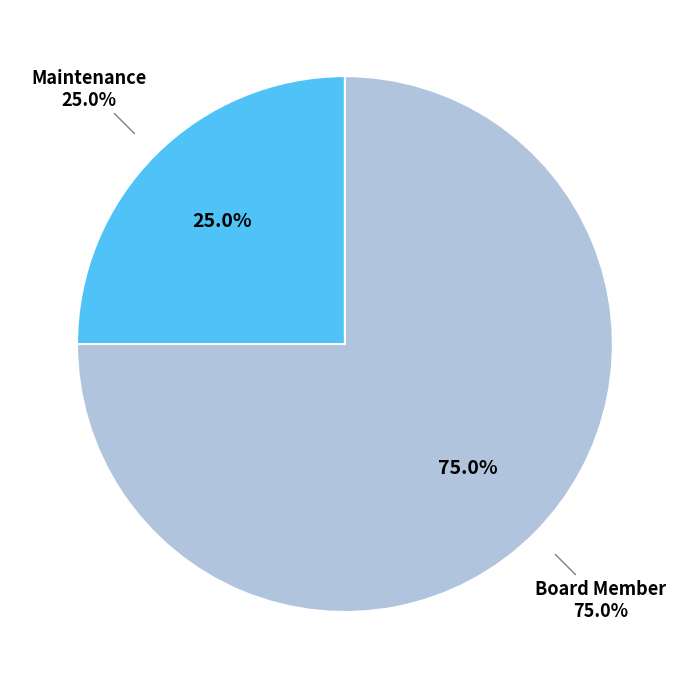

To the nearest percent, what portion does Board Member represent?

75%